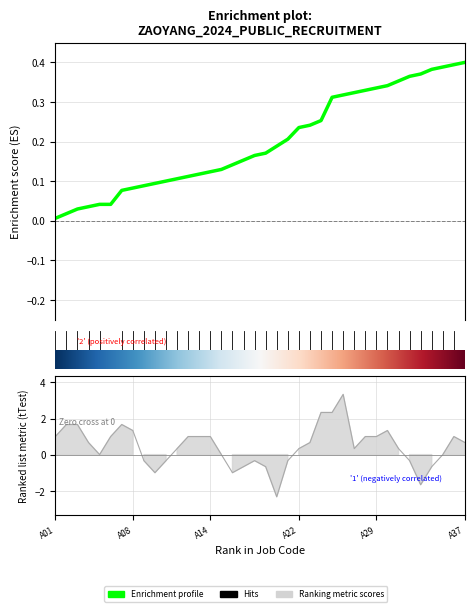

Reading left to right, list all the values displayed in this chart.

0.0	0.0	0.0	0.0	0.0	0.0	0.1	0.1	0.1	0.1	0.1	0.1	0.1	0.1	0.1	0.1	0.1	0.2	0.2	0.2	0.2	0.2	0.2	0.2	0.3	0.3	0.3	0.3	0.3	0.3	0.3	0.4	0.4	0.4	0.4	0.4	0.4	0.4